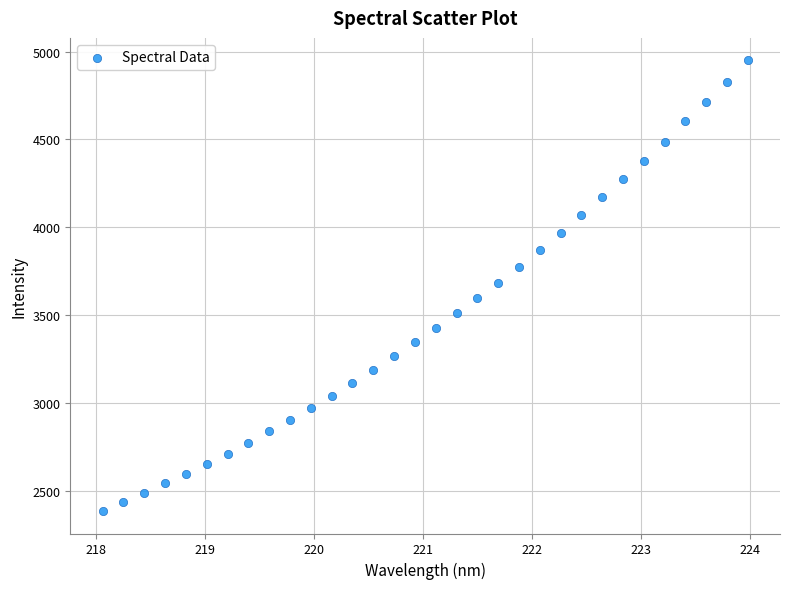

What is the range of X values (max minus min)?

5.9